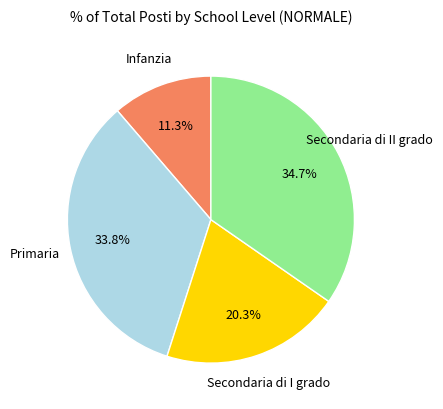

The Primaria slice represents 34% of the pie. True or false?

True